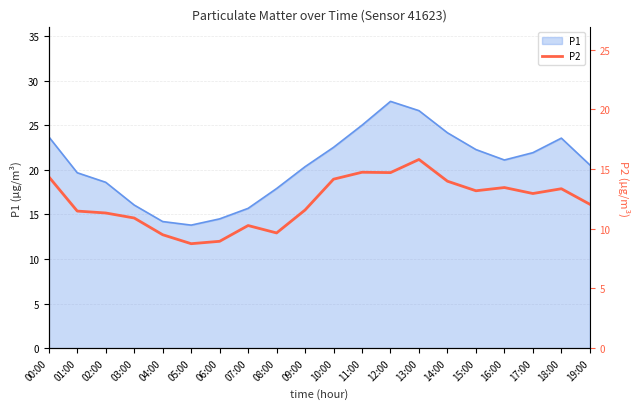

True or false: the data shows 9.7 at 00:00.

False